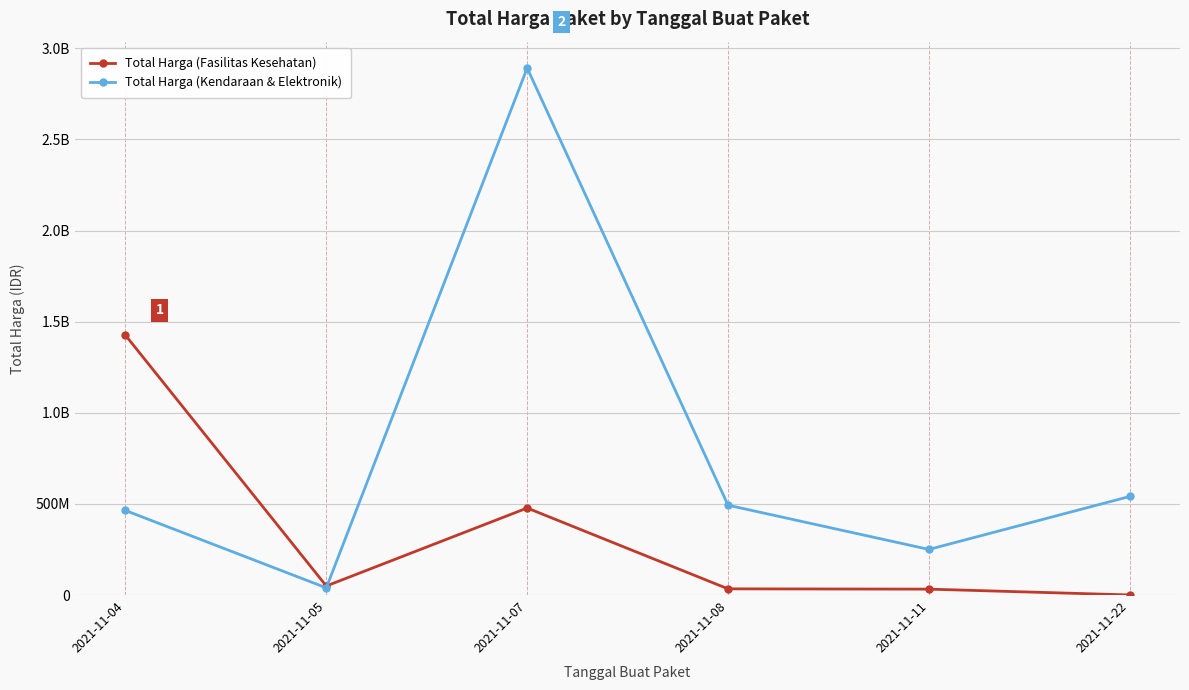

At which category is the sum across all series the highest?

2021-11-07